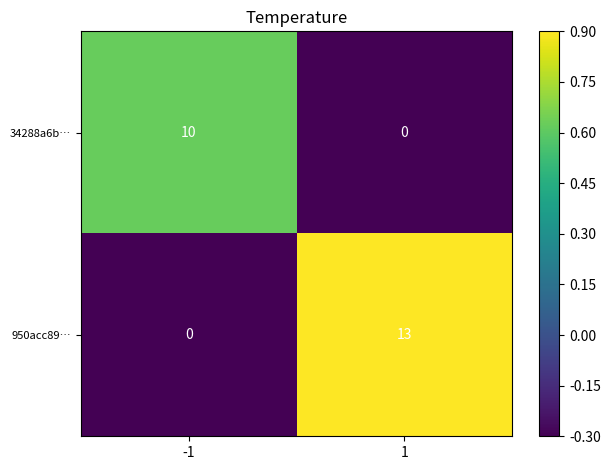

How many values in 950acc89… are above zero?

1